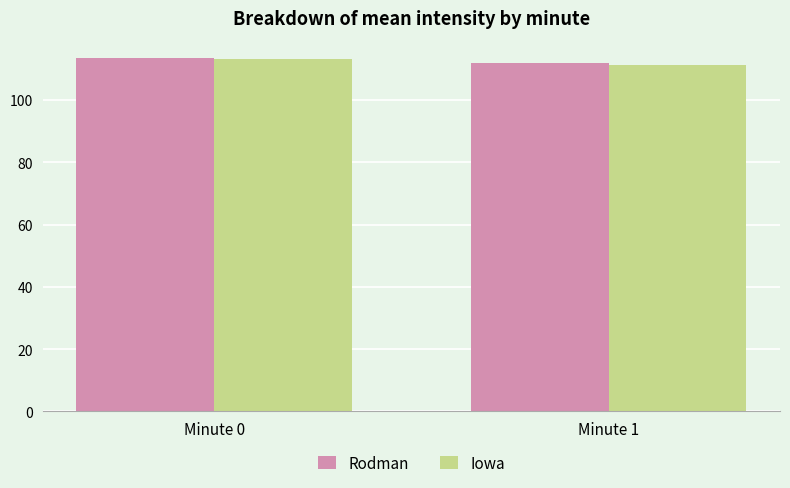

At which label does Rodman first exceed 113?

Minute 0